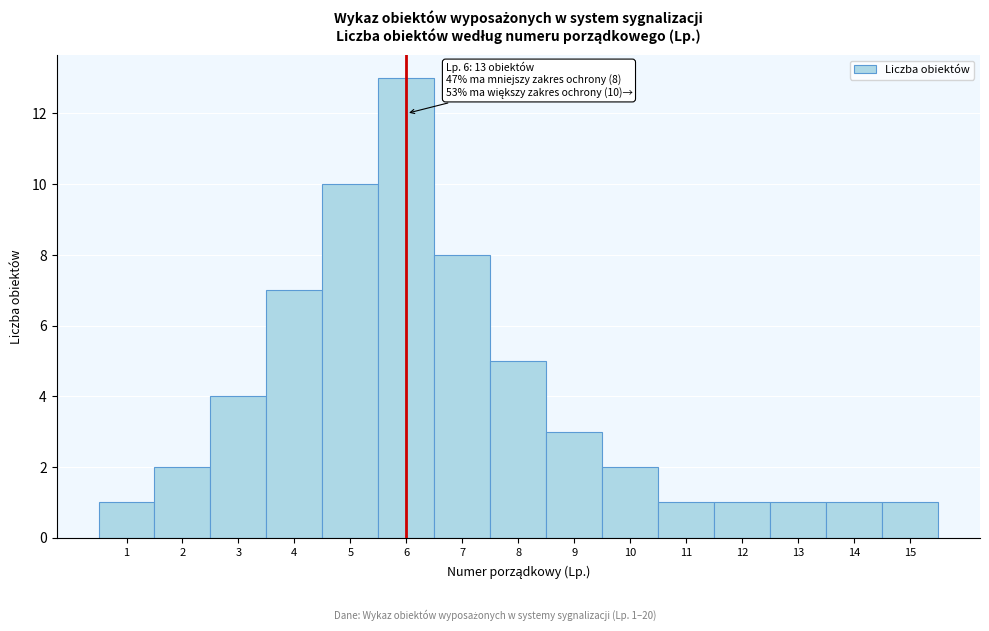

Reading left to right, transcribe all the data shown in this chart.

1	2	4	7	10	13	8	5	3	2	1	1	1	1	1